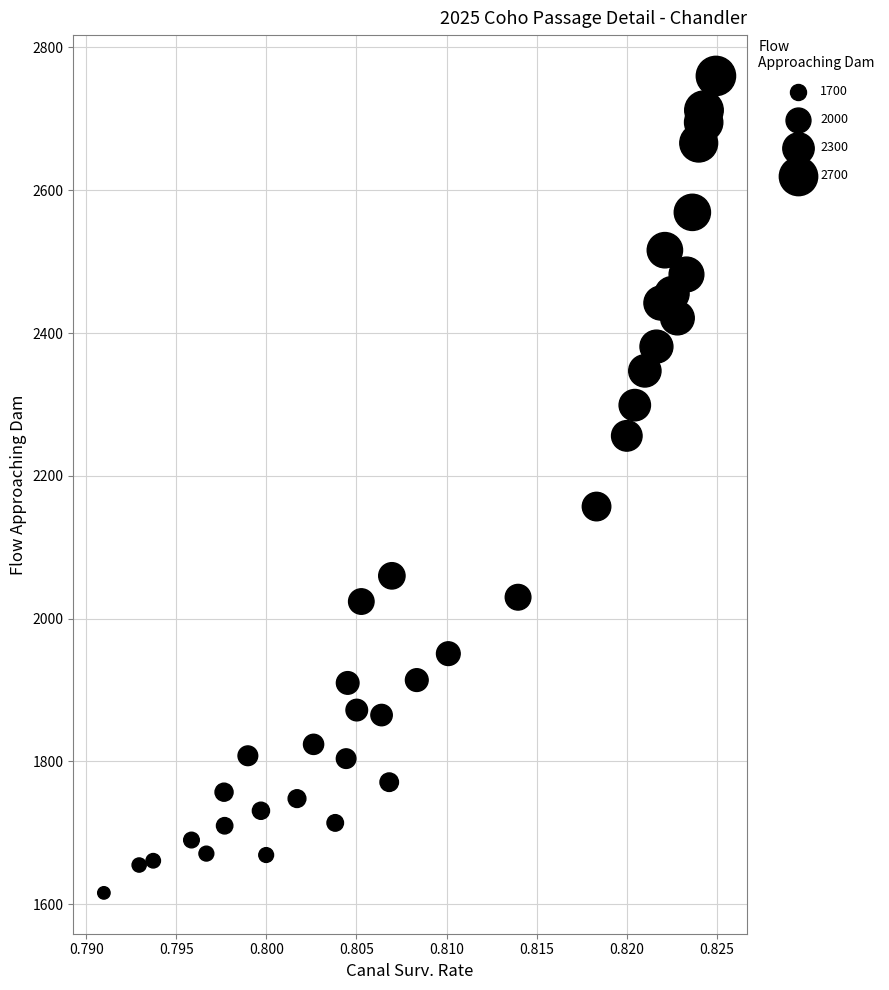

What is the range of Y values (max minus min)?

1144